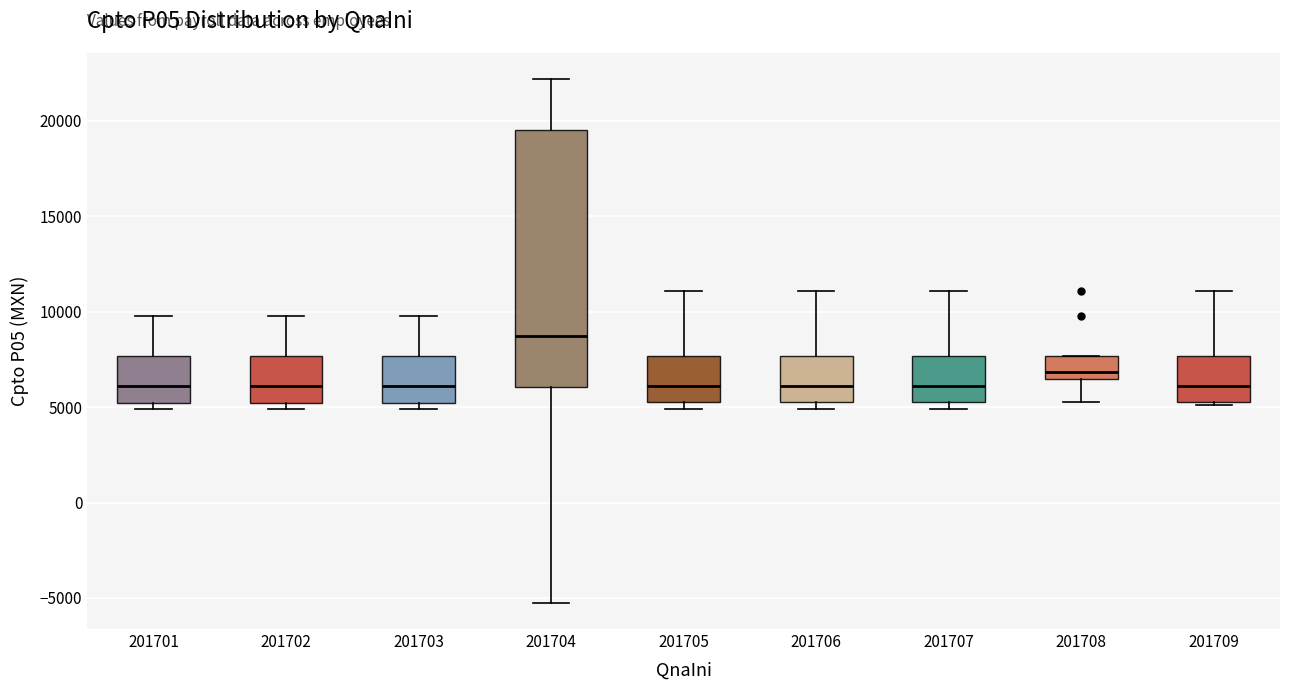

Where does the upper whisker of the box at x = 201704 end on the y-axis? The values are not printed on the chart, so give them approximately, as read against the axis.

22000